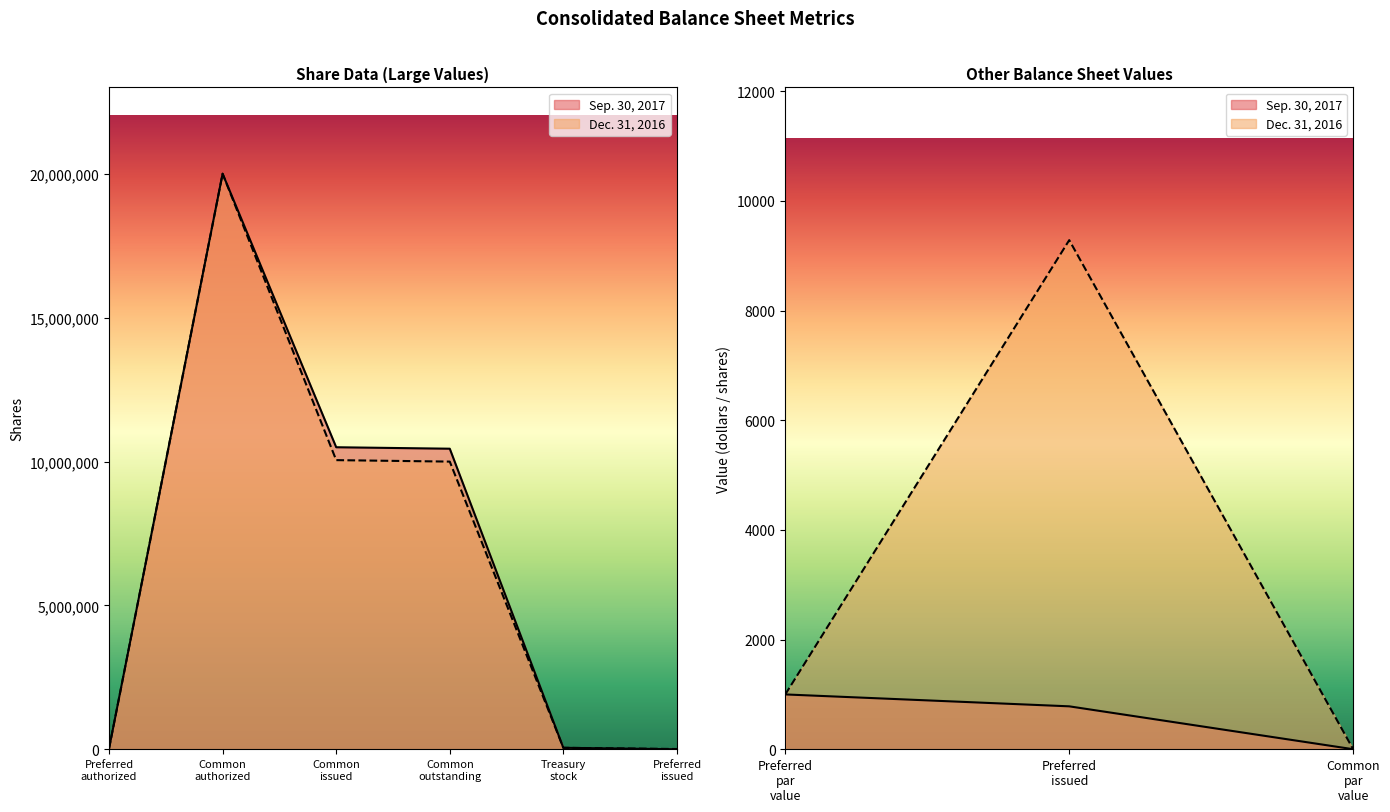

In Sep. 30, 2017, how many points are higher than both neighbors (excluding endpoints)?

2